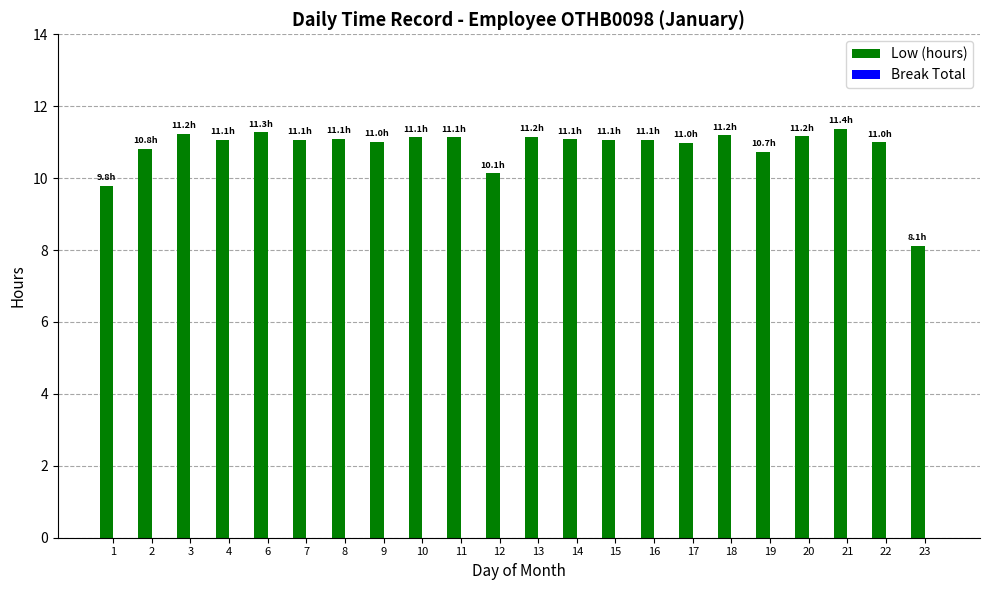

What is the value of the 9th bar from the left?

11.1